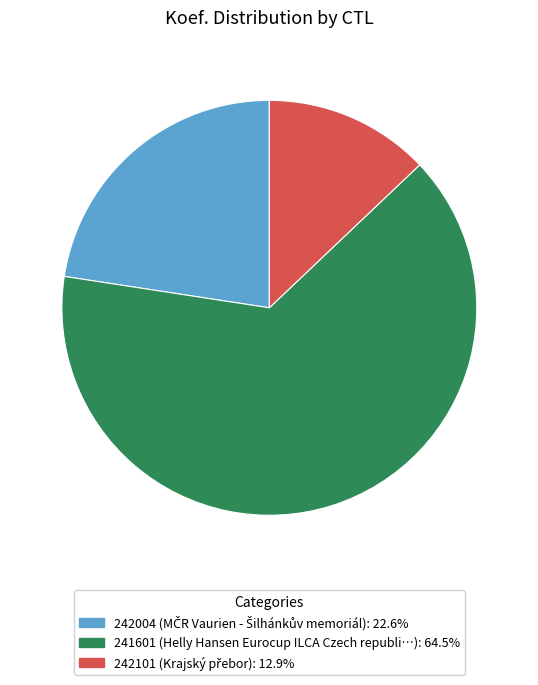

Which category has the biggest portion of the pie?

241601